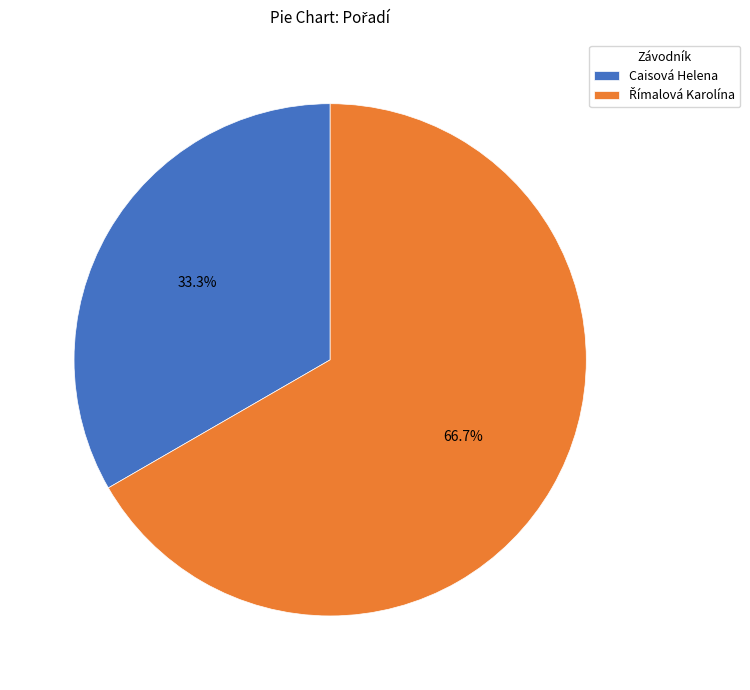

What portion of the pie excludes Caisová Helena?

66.7%